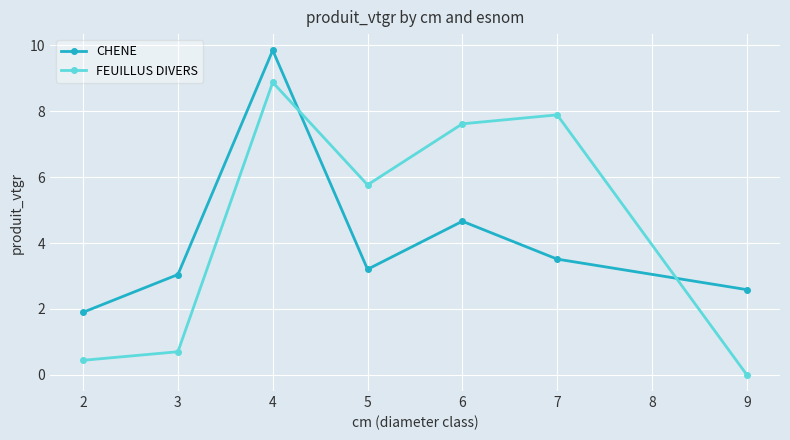

At which category does CHENE reach its first local valley?

5